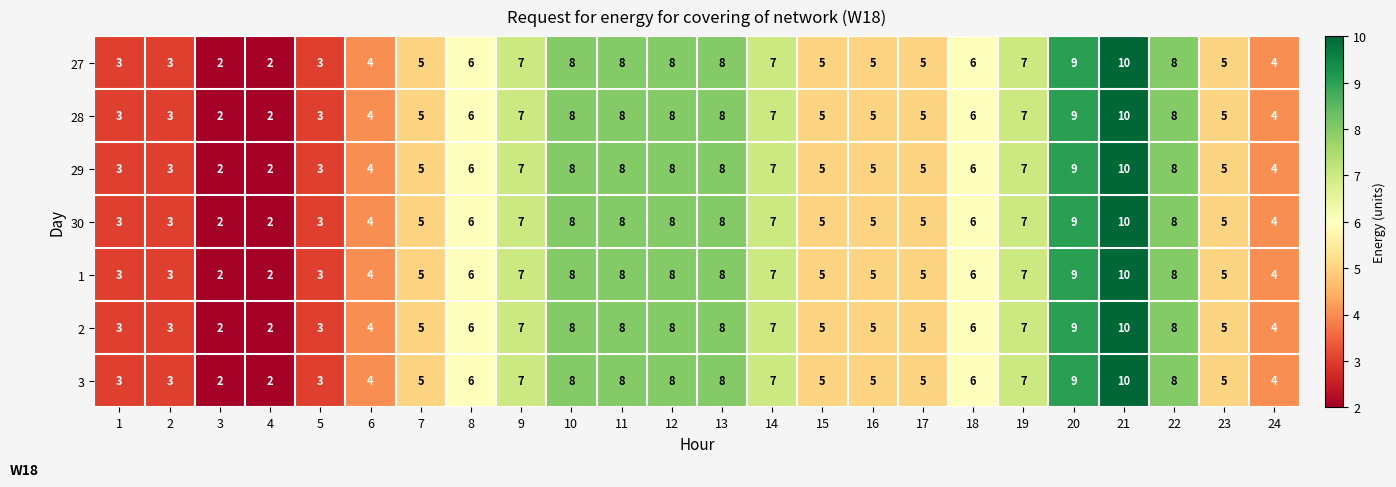

At which category does the chart reach its peak across all series?

21